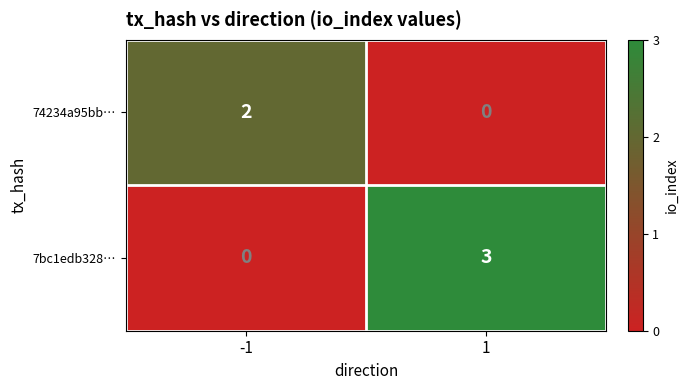

What is the greatest value displayed?

3